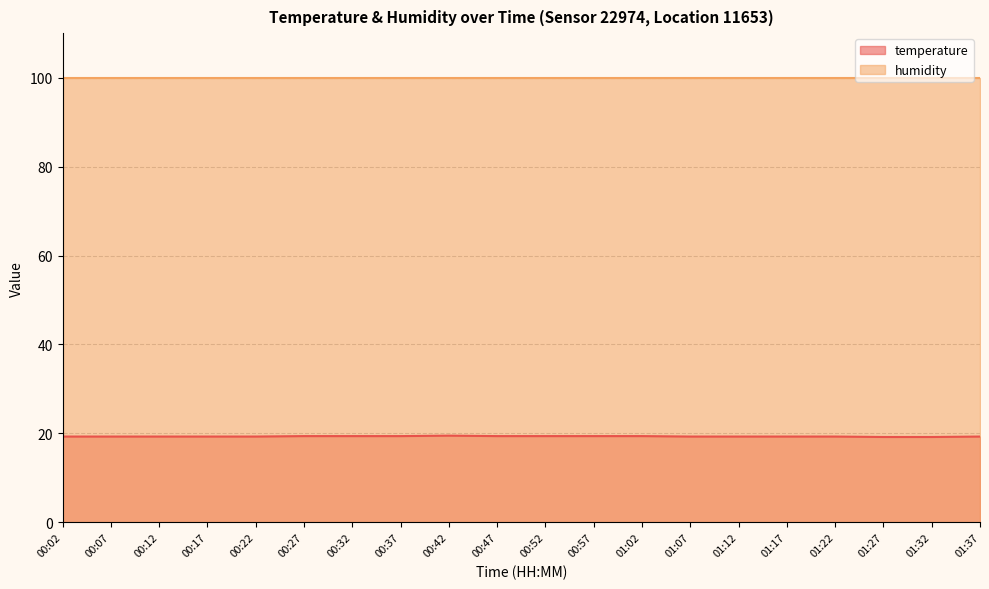

True or false: the data has more than 2 interior local peaks.

False